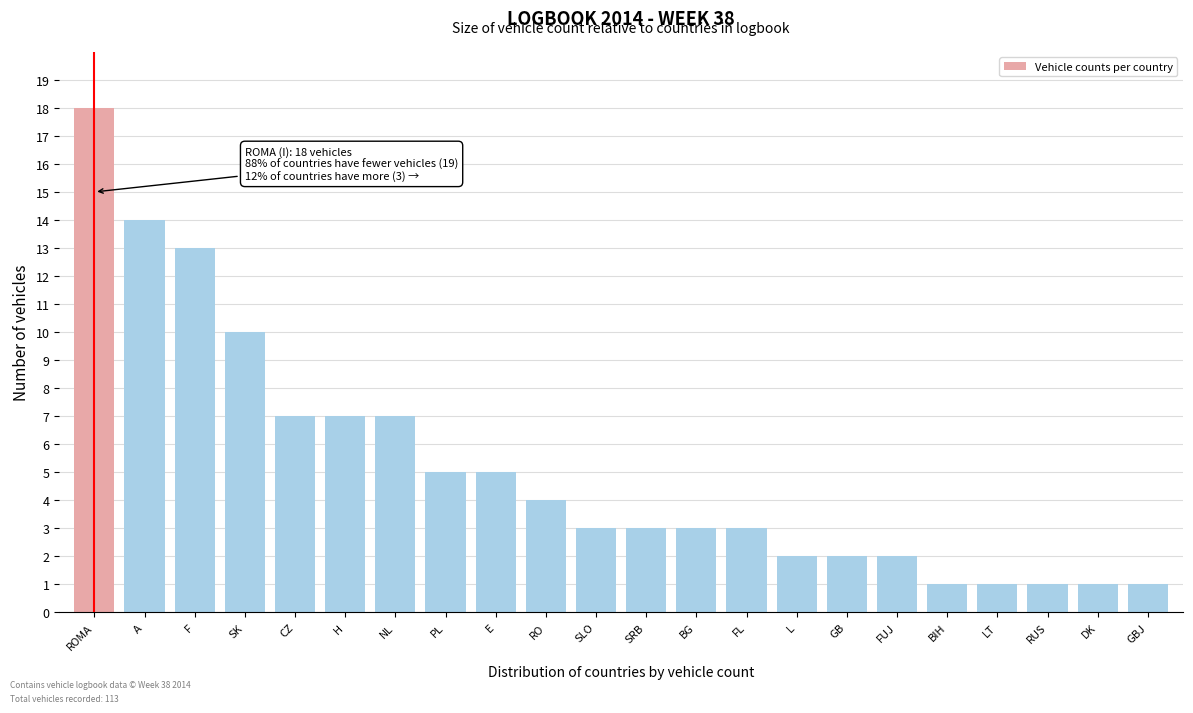

Reading left to right, what are all the values shown in this chart?

ROMA=18	A=14	F=13	SK=10	CZ=7	H=7	NL=7	PL=5	E=5	RO=4	SLO=3	SRB=3	BG=3	FL=3	L=2	GB=2	FUJ=2	BIH=1	LT=1	RUS=1	DK=1	GBJ=1